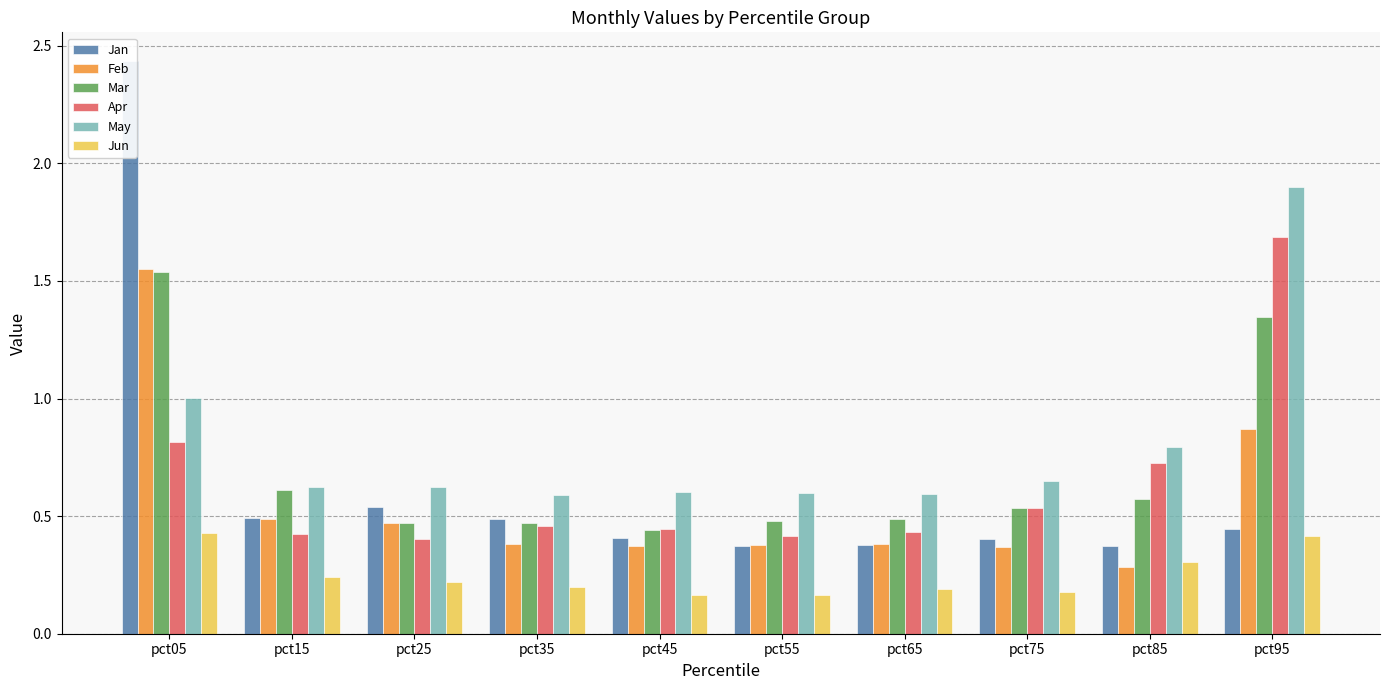

Rank the series at pct45 from highest to lowest value.

May, Apr, Mar, Jan, Feb, Jun